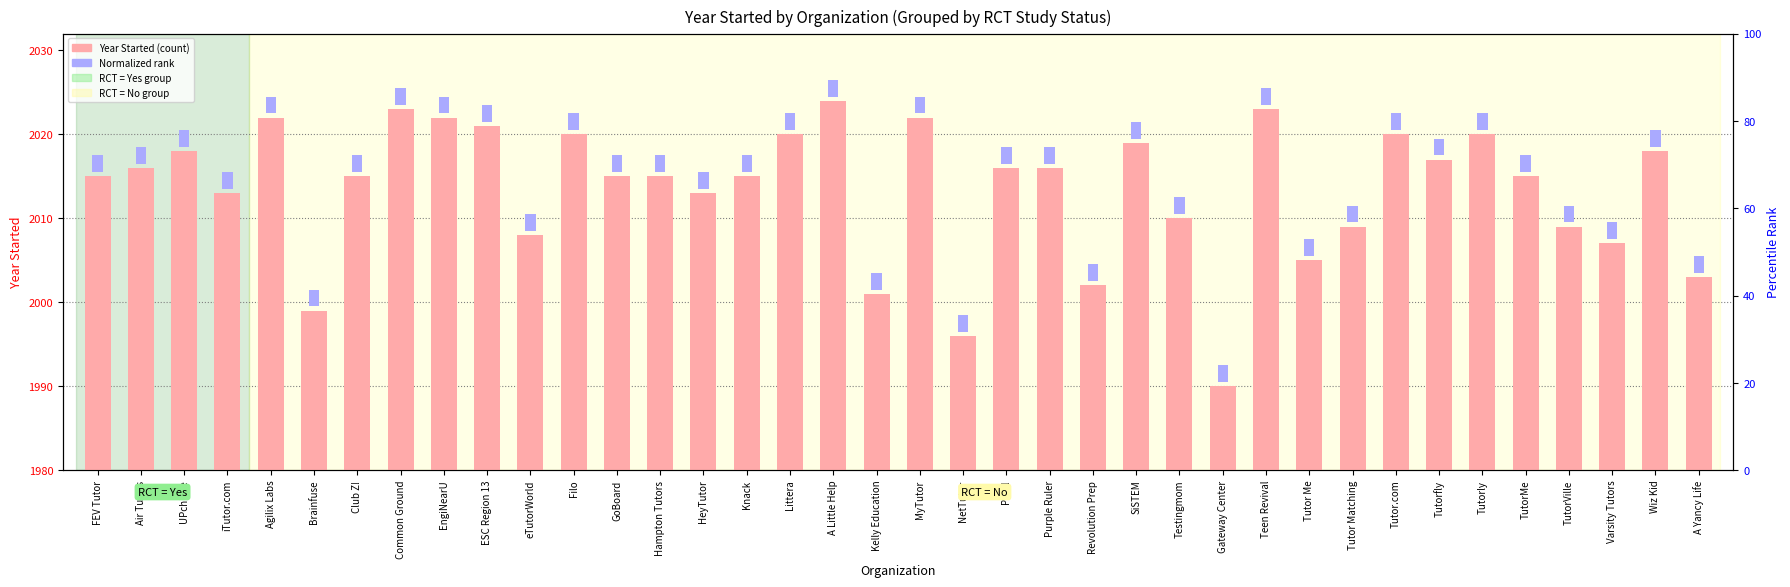

Count the number of categories in the chart.

38